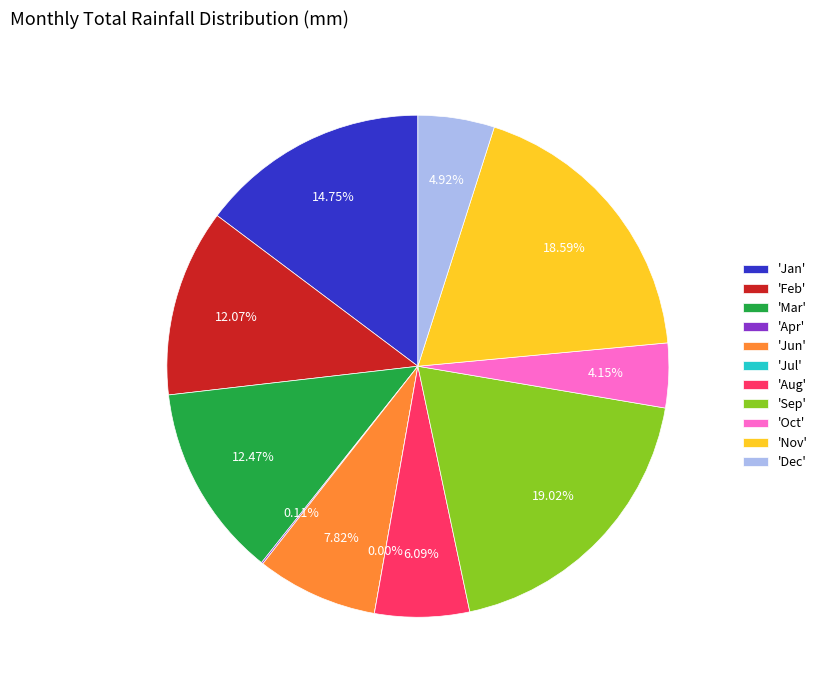

Rank the categories by value from highest to lowest.

Sep, Nov, Jan, Mar, Feb, Jun, Aug, Dec, Oct, Apr, Jul